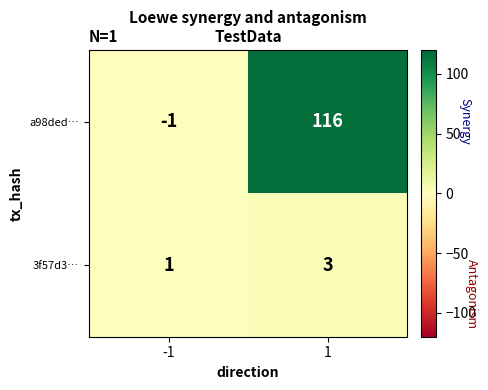

How many categories are shown in the chart?

2